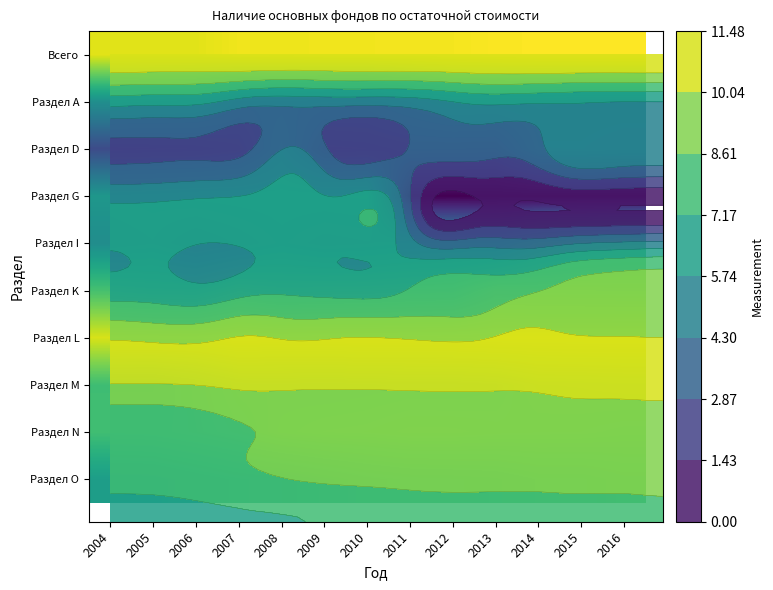

What is the minimum value for Раздел O?

6.4